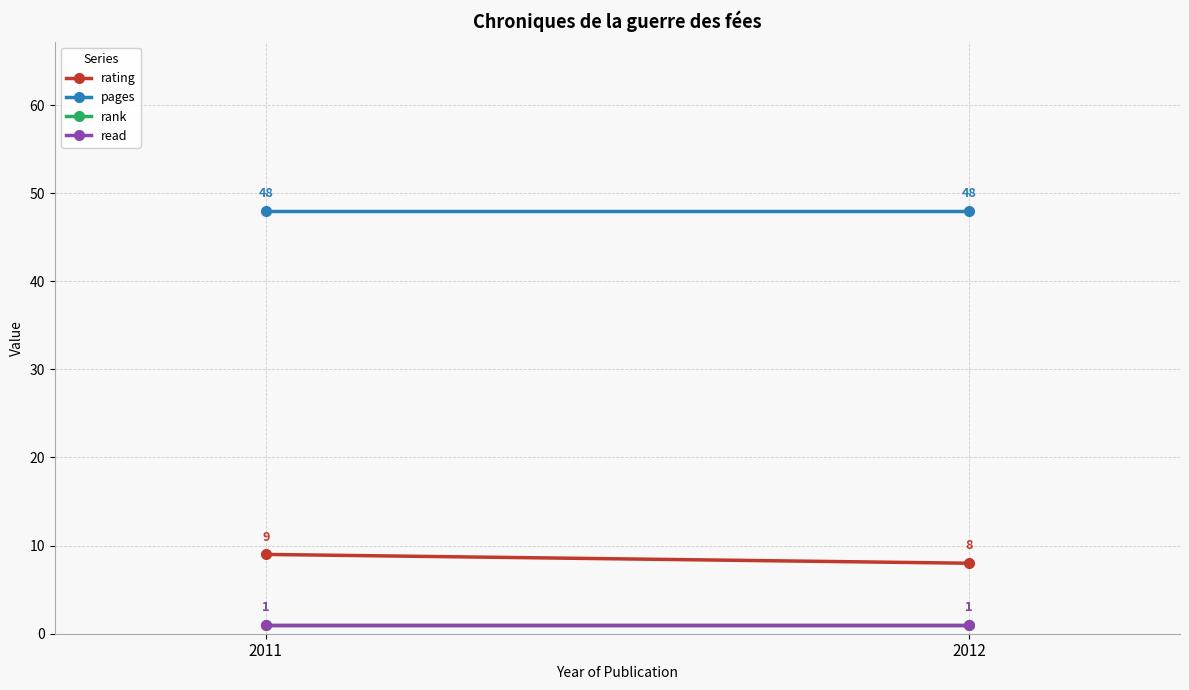

Count the number of data series in this chart.

4